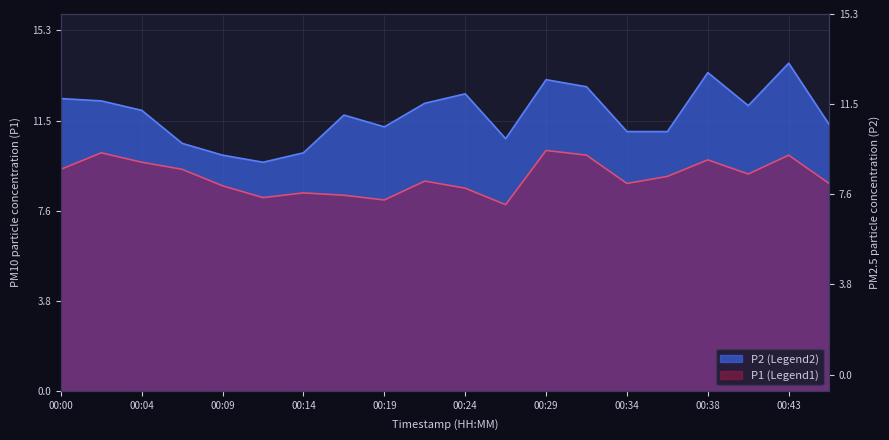

Which category has the highest value in the P2 series?

00:29